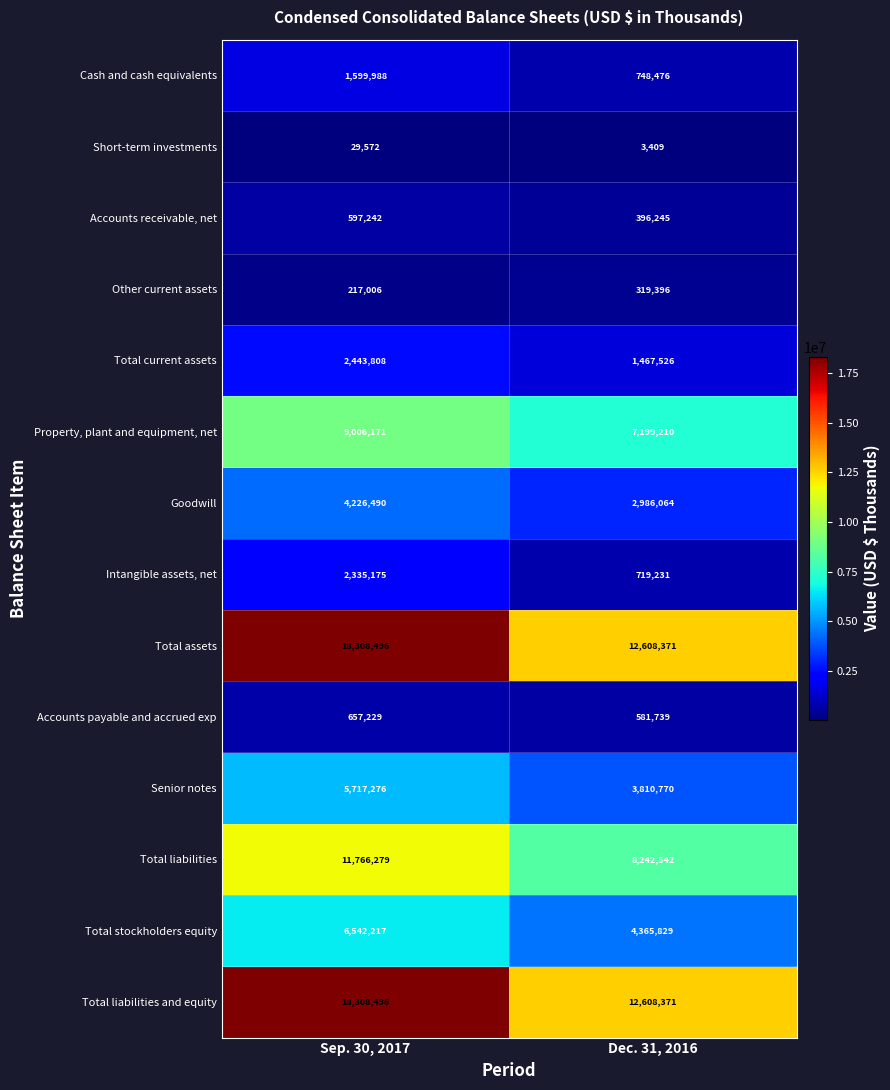

What is the difference between the maximum and minimum values in the Total current assets series?

976282